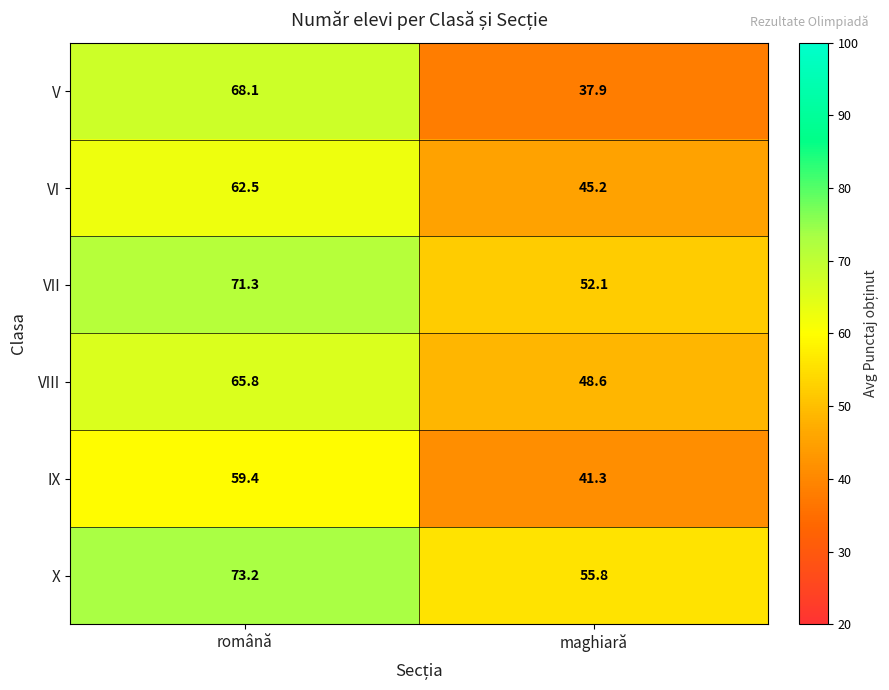

What value does the IX series have at maghiară?

41.3